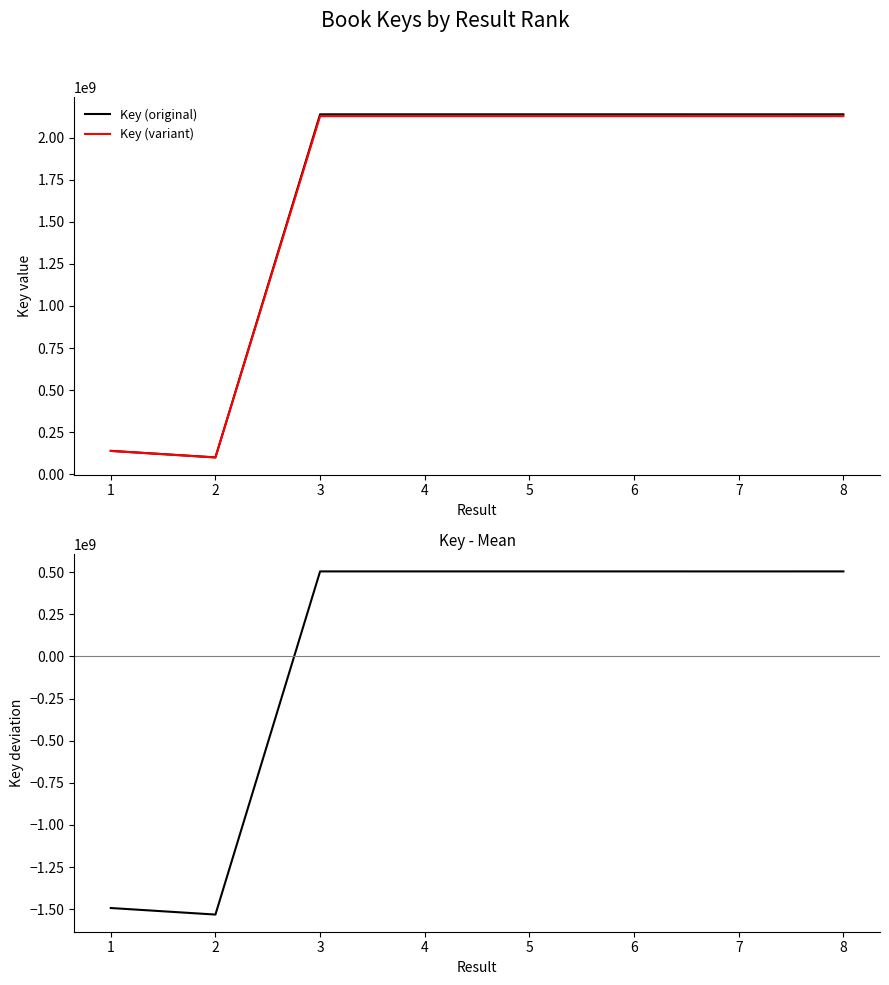

What is the total value across all series at 3?

4769031174.2